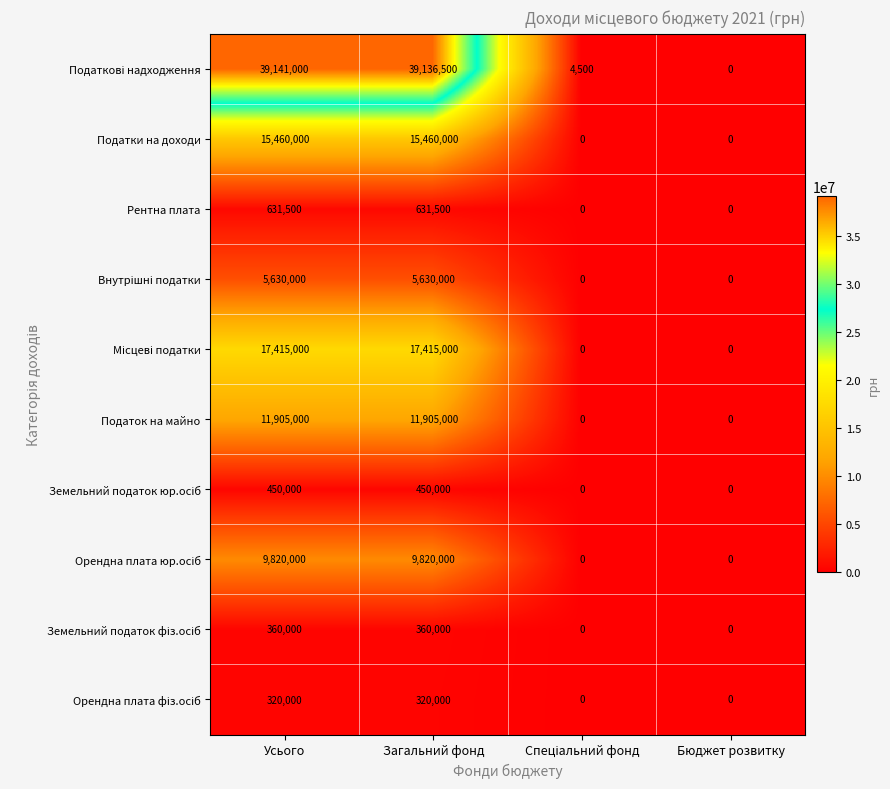

What is the total value across all series at Загальний фонд?

101128000